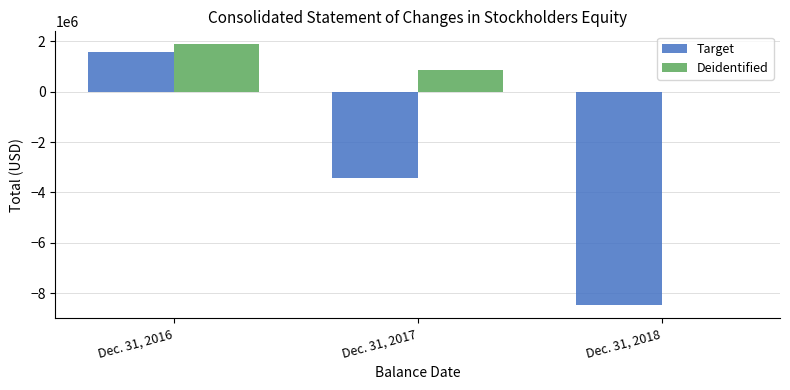

Between Dec. 31, 2016 and Dec. 31, 2018, which series saw the biggest shift?

Target